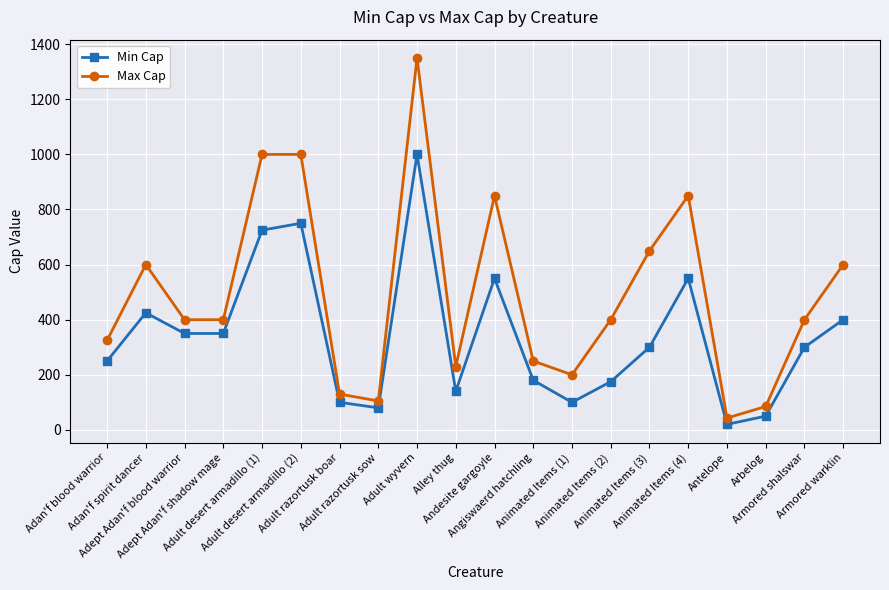

Is the value of Max Cap at Adept Adan'f shadow mage greater than the value of Min Cap at Animated Items (3)?

Yes